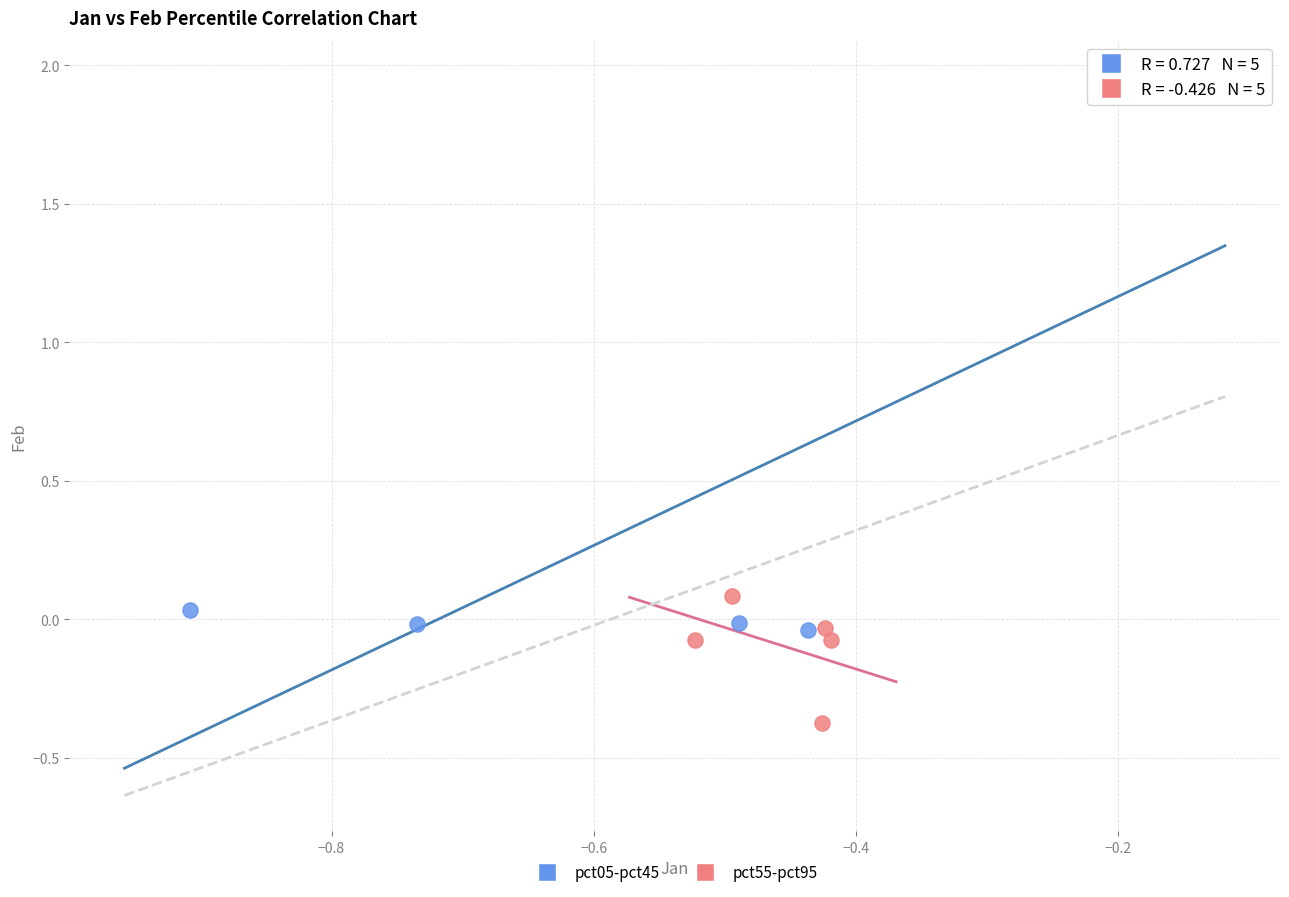

Which series has the largest Y range (max minus min)?

pct05-pct45